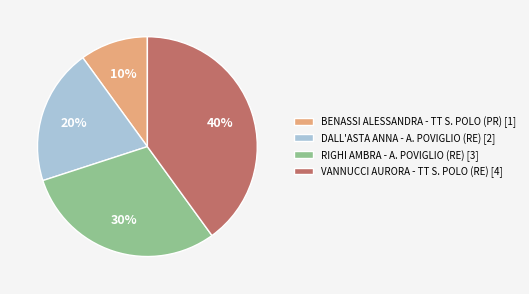

Rank the categories by value from lowest to highest.

BENASSI ALESSANDRA - TT S. POLO (PR), DALL'ASTA ANNA - A. POVIGLIO (RE), RIGHI AMBRA - A. POVIGLIO (RE), VANNUCCI AURORA - TT S. POLO (RE)